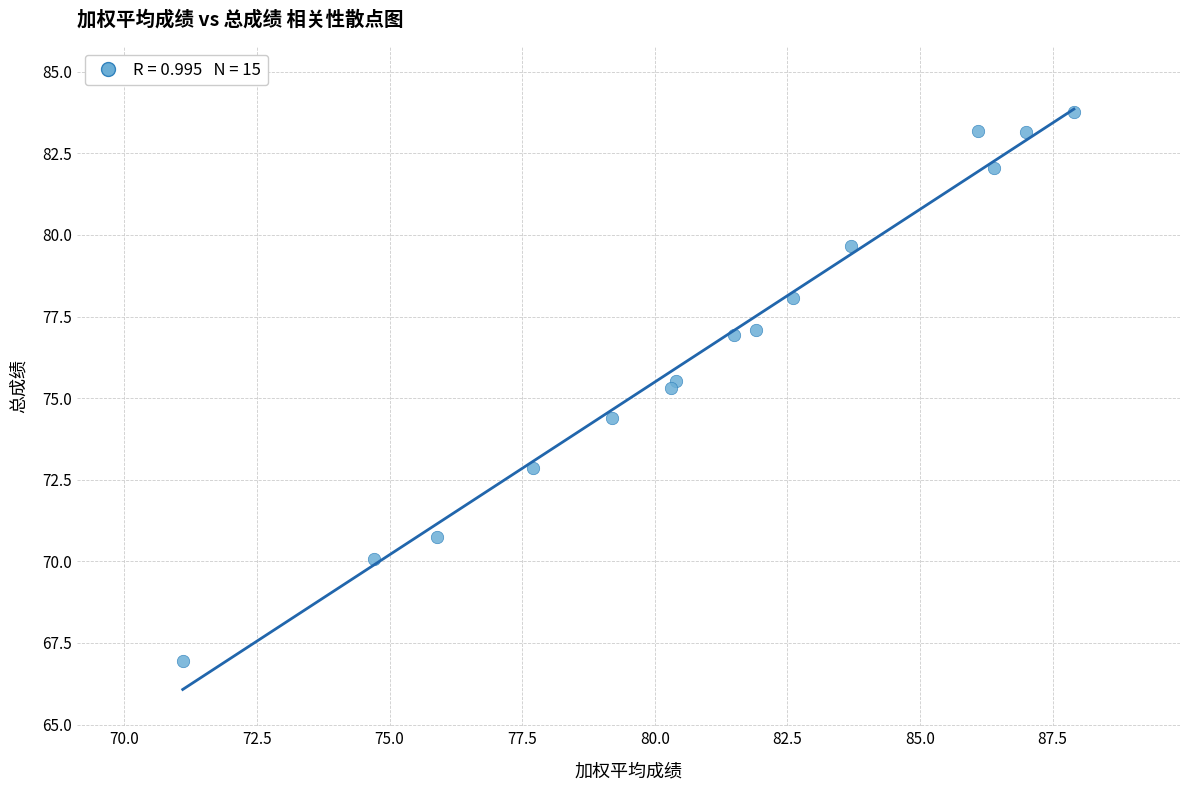

What is the range of Y values (max minus min)?

16.8